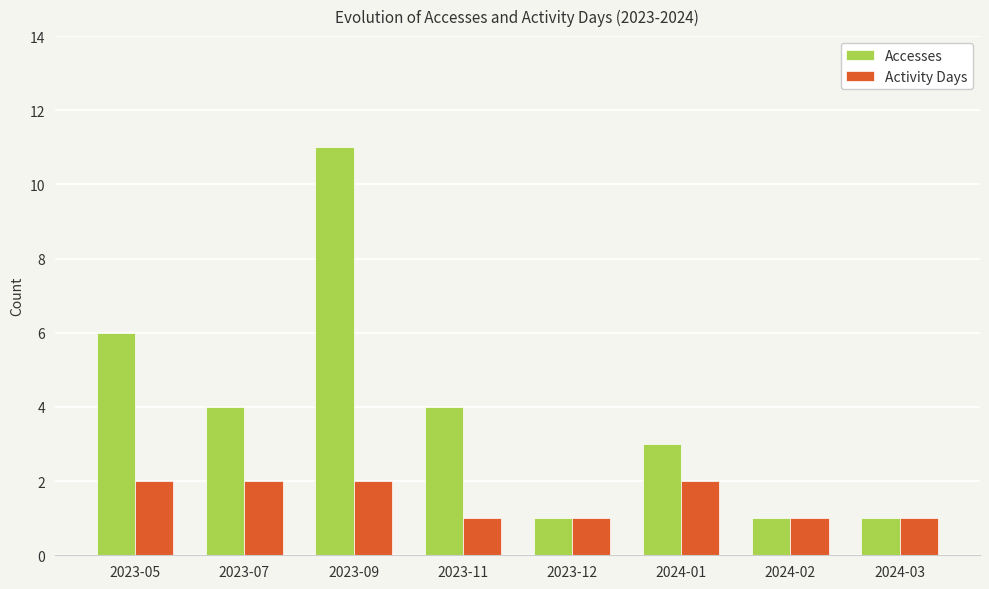

Which series has the largest total across all categories?

Accesses